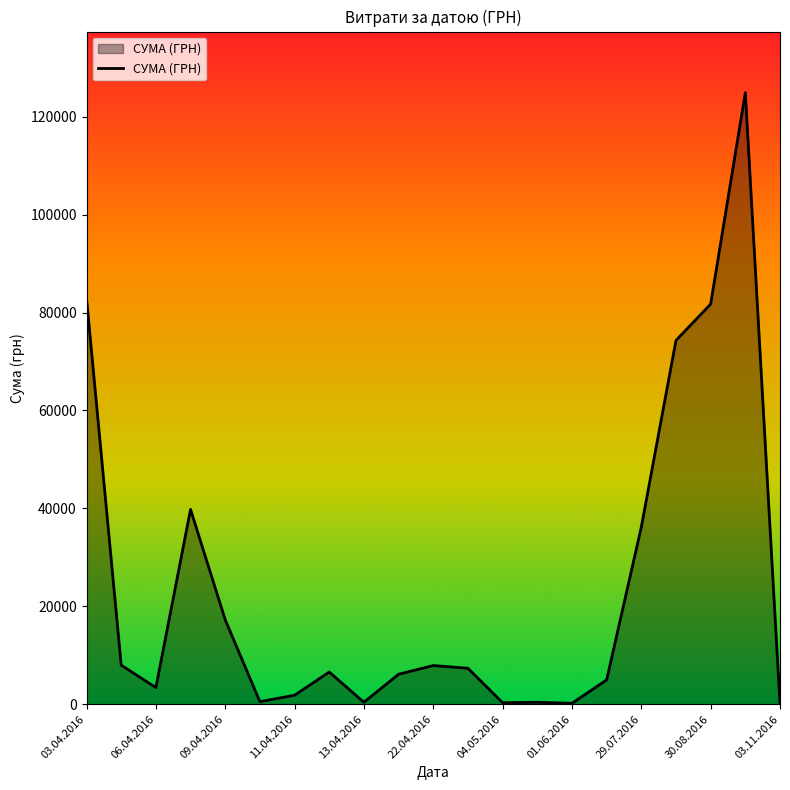

What is the maximum value shown in the chart?

124904.8